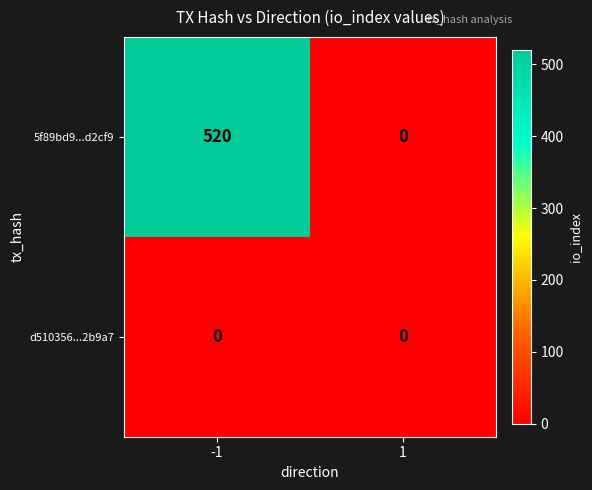

The 5f89bd9...d2cf9 series shows 215 at -1. True or false?

False